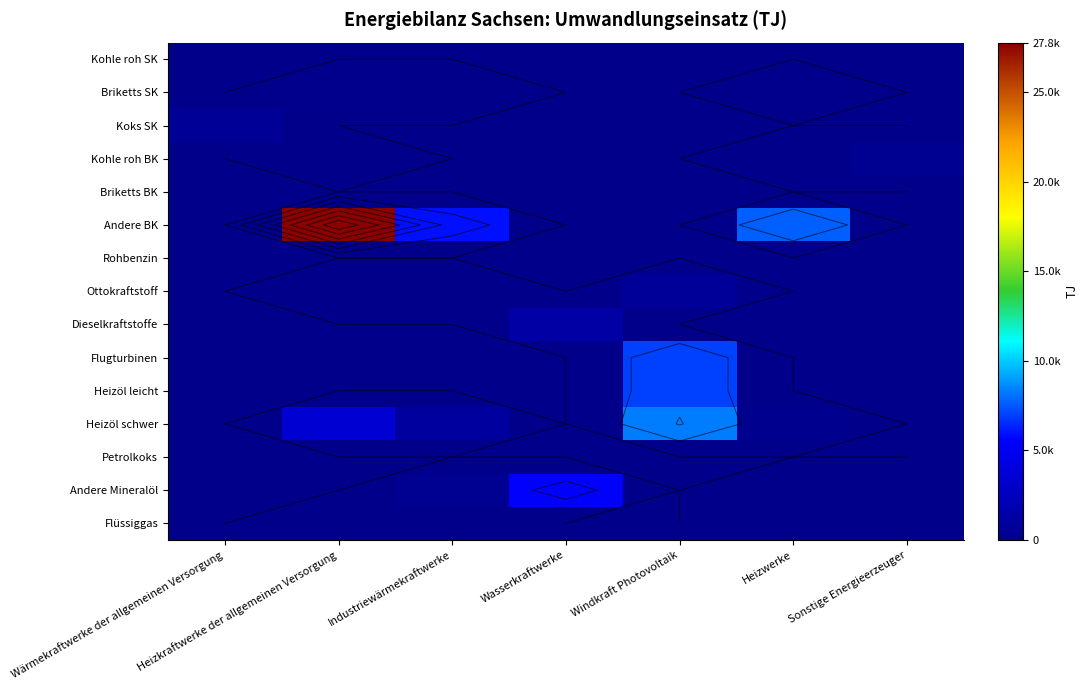

List the labels in order of Heizöl schwer value, largest first.

Windkraft Photovoltaik, Heizkraftwerke der allgemeinen Versorgung, Industriewärmekraftwerke, Heizwerke, Wärmekraftwerke der allgemeinen Versorgung, Wasserkraftwerke, Sonstige Energieerzeuger